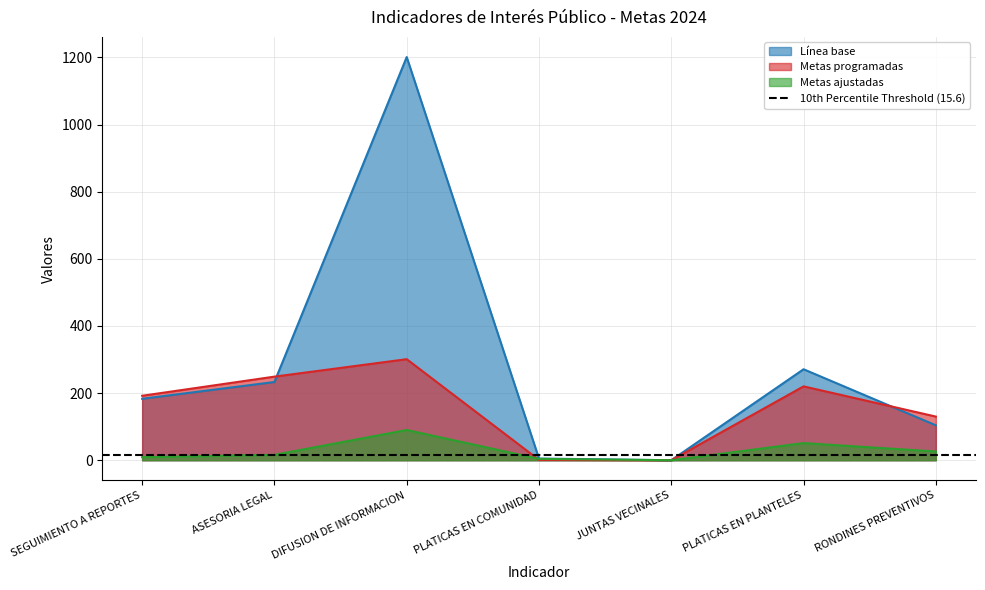

Reading left to right, what are all the values shown in this chart?

Línea base: 183	233	1201	5	0	271	104
Metas programadas: 192	249	301	1	0	220	130
Metas ajustadas: 9	16	90	4	0	51	26